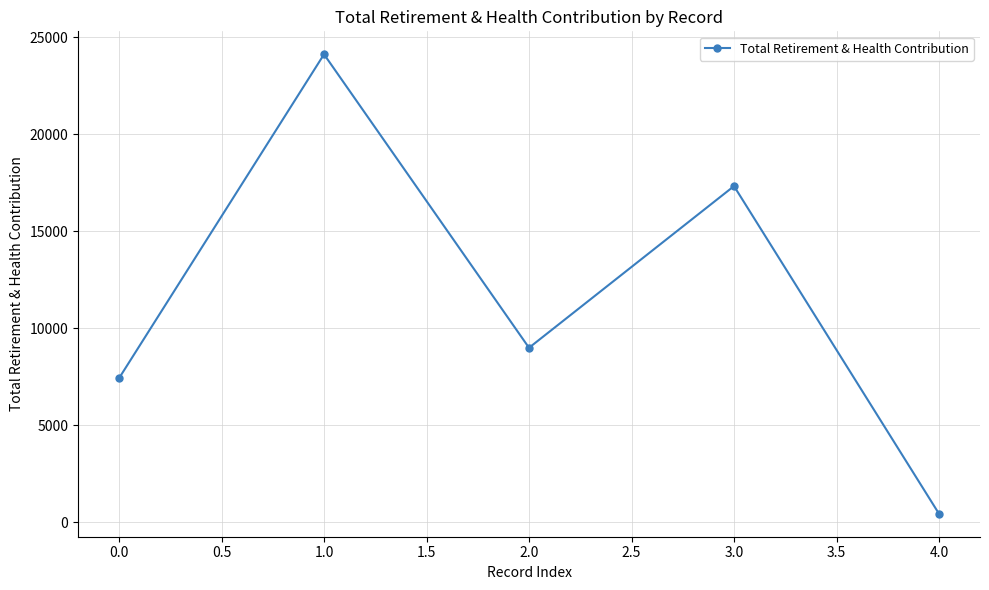

Rank the categories by value from highest to lowest.

1.0, 3.0, 2.0, 0.0, 4.0